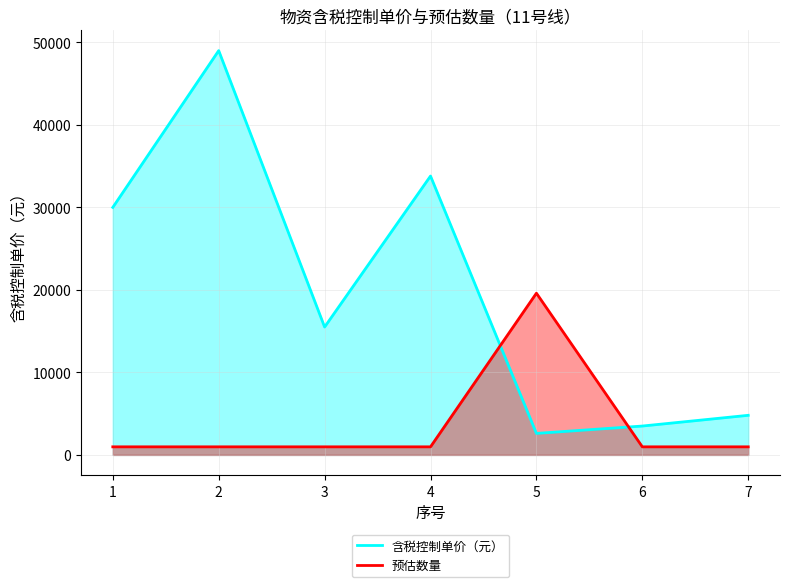

What is the sum of the 含税控制单价（元） values at 7 and 1?

34800